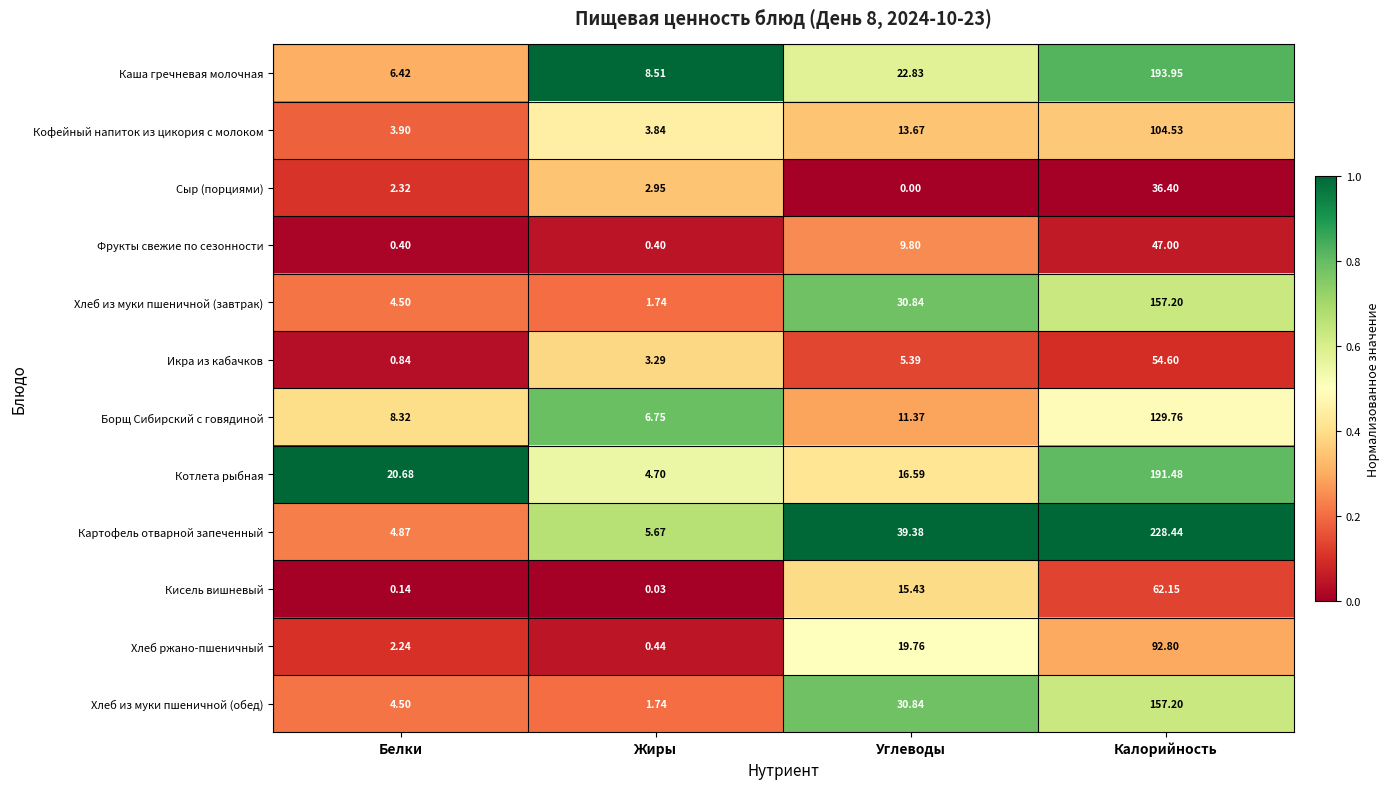

List the labels in order of Хлеб из муки пшеничной (завтрак) value, largest first.

Калорийность, Углеводы, Белки, Жиры